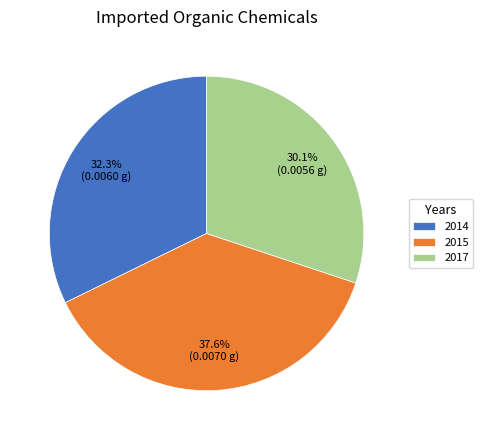

How much of the chart is everything except 2015?

62.4%